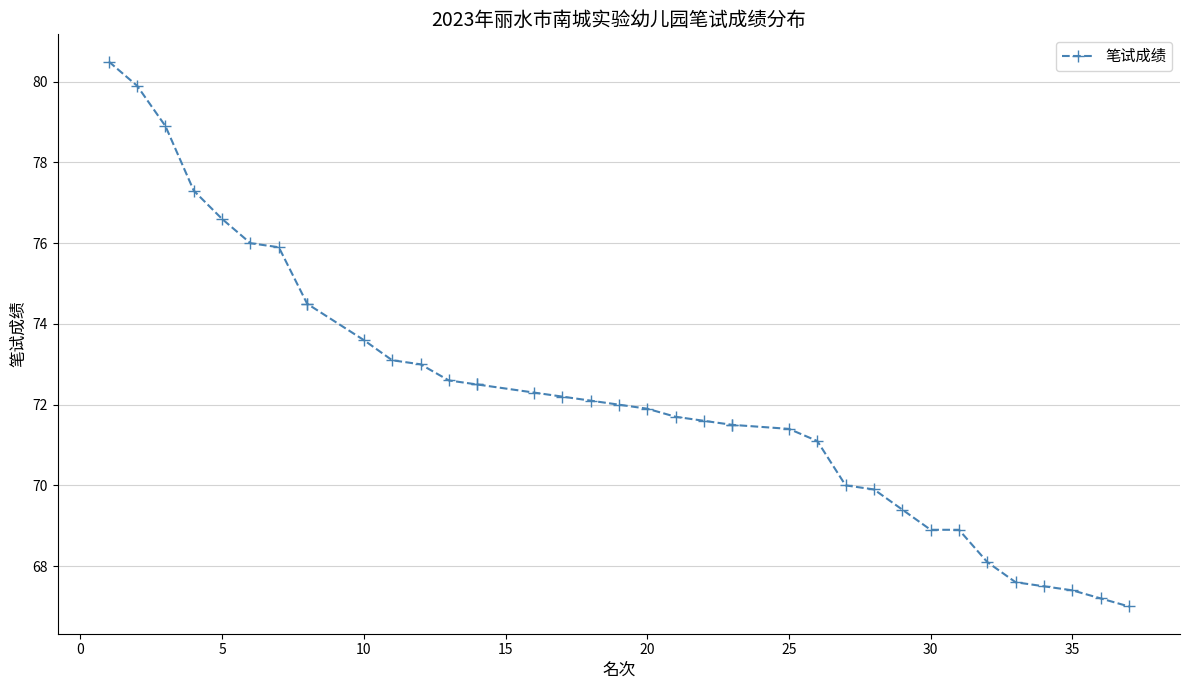

True or false: there are more than 2 points higher than both neighbors.

False